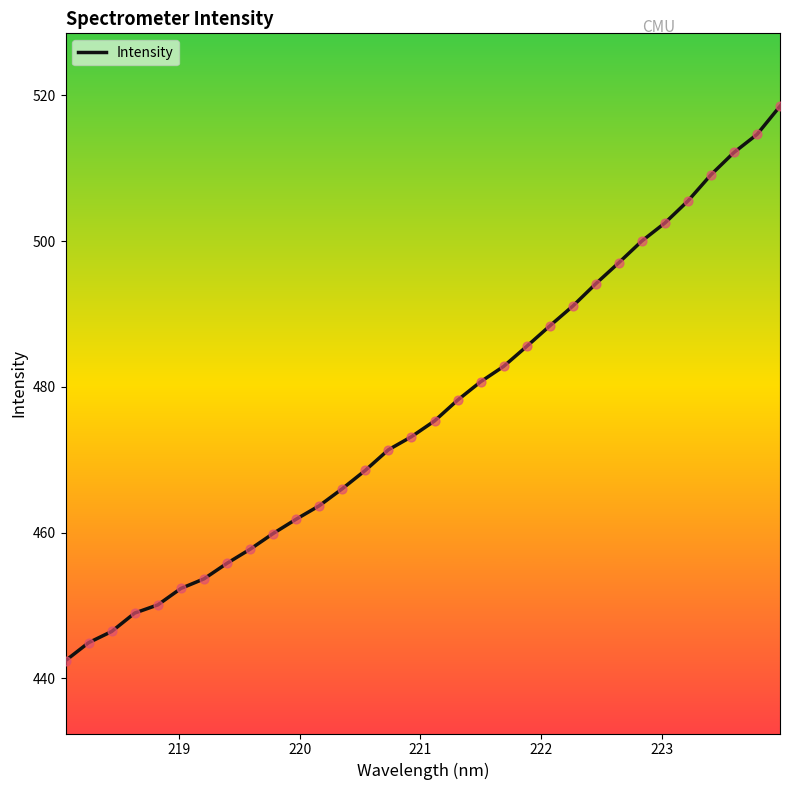

What is the smallest value displayed?

442.4